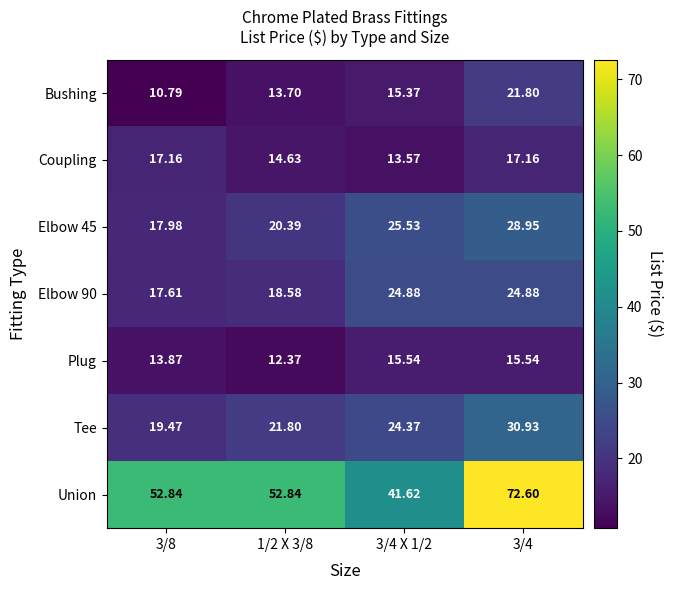

Which series has the largest total across all categories?

Union